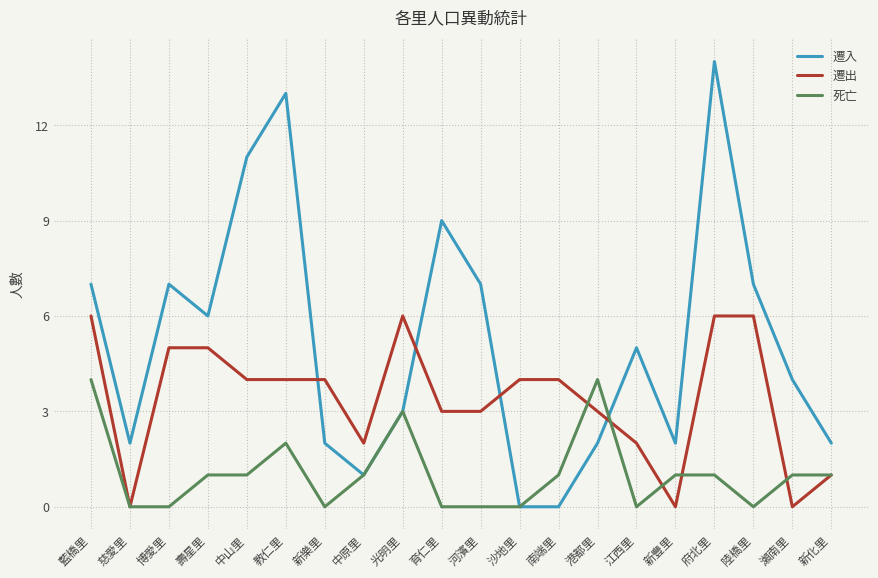

Count the number of data series in this chart.

3